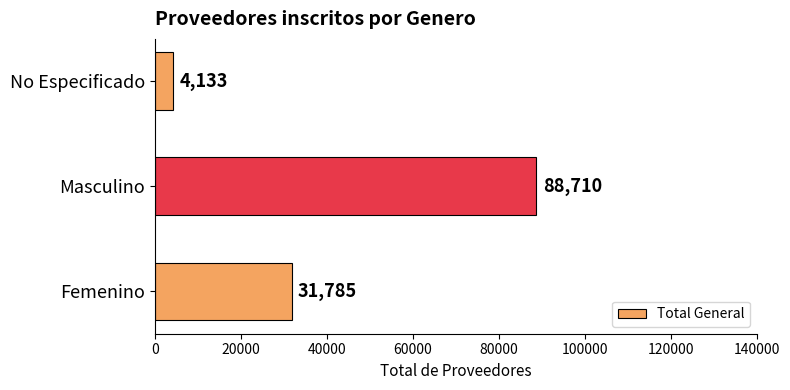

Reading bottom to top, extract all data points from this chart.

Femenino=31785	Masculino=88710	No Especificado=4133